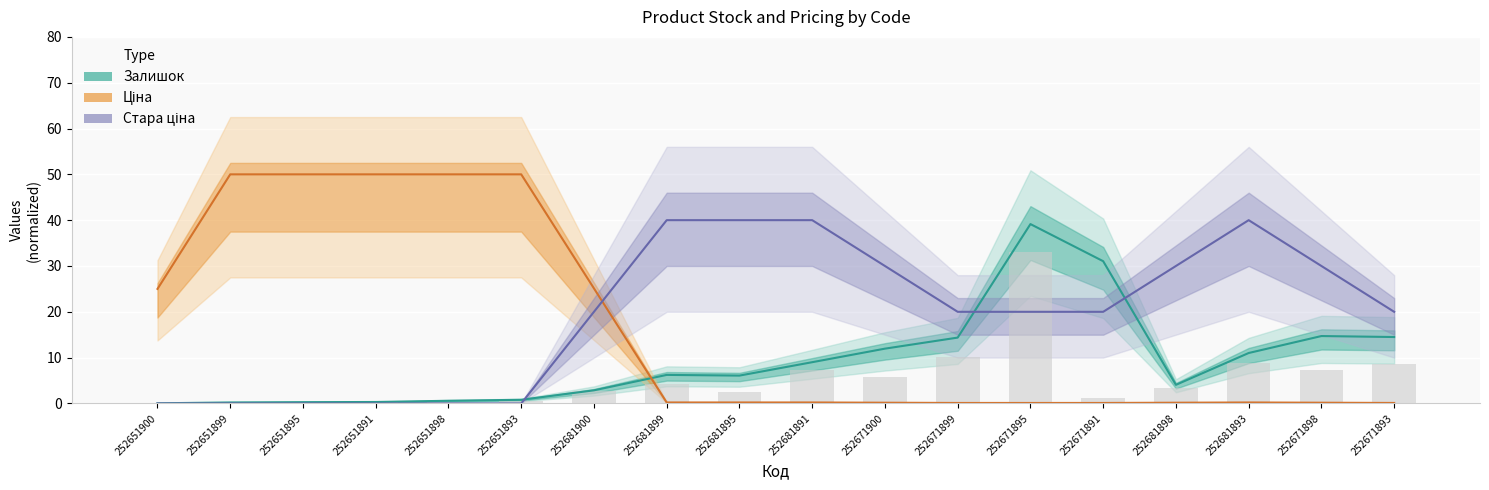

At which label is Стара ціна closest to 19?

252671899